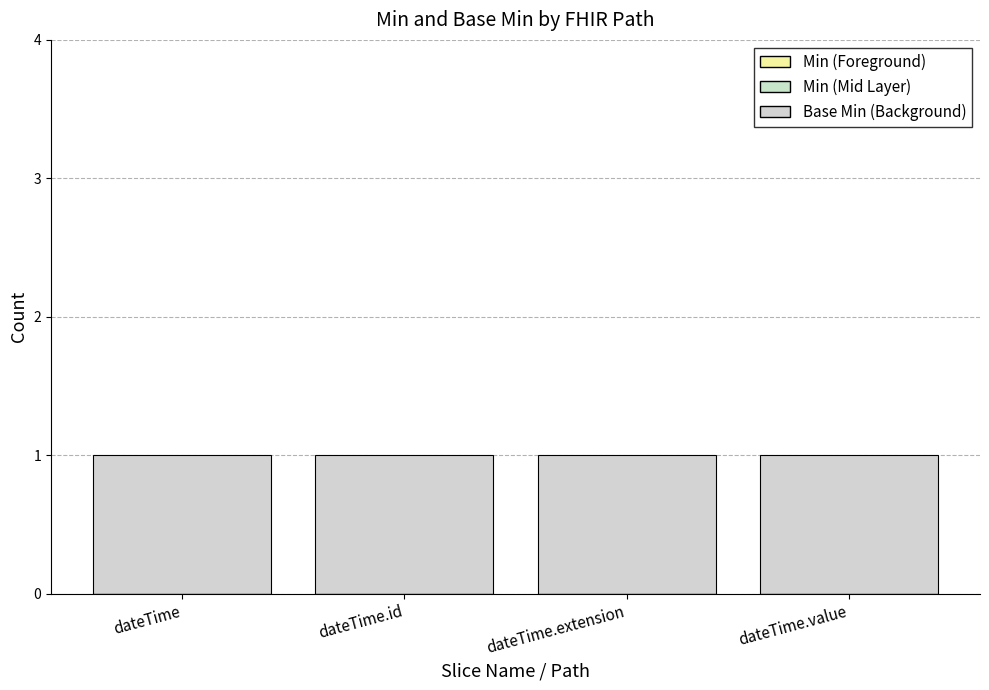

At which category is the sum across all series the highest?

dateTime